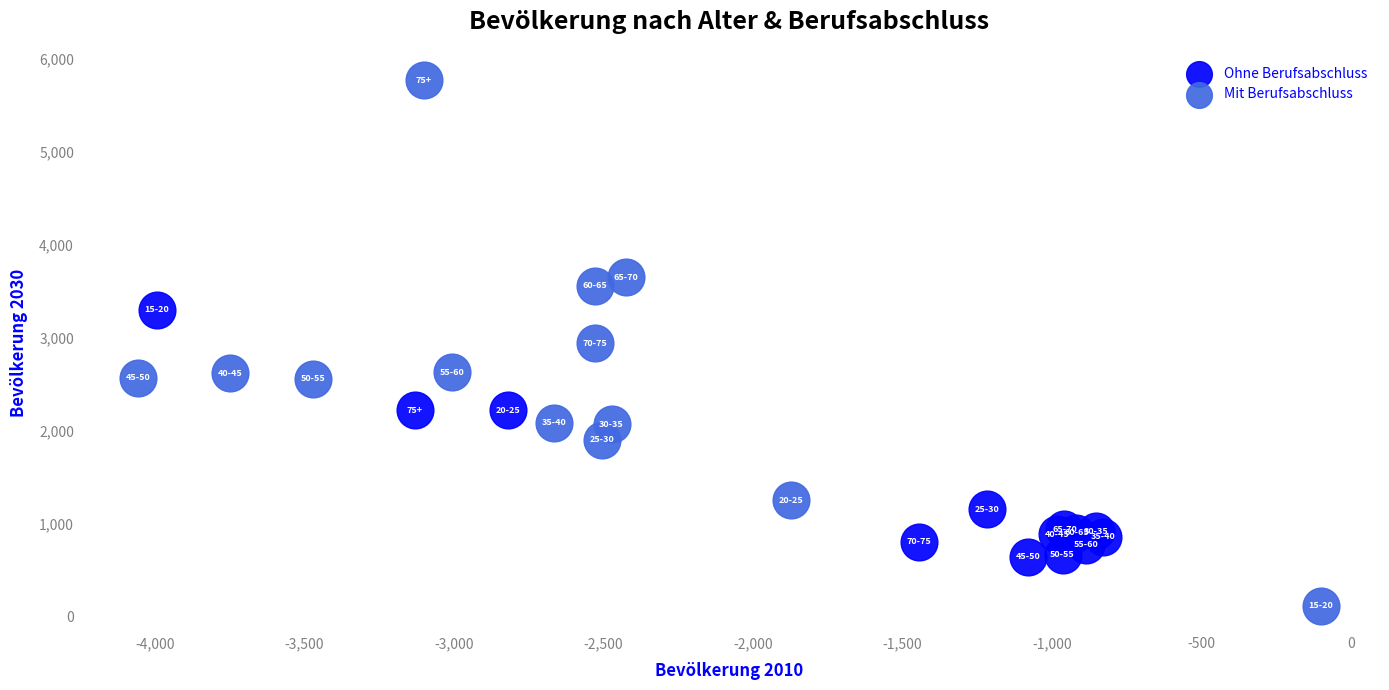

Which series has the largest Y range (max minus min)?

Mit Berufsabschluss